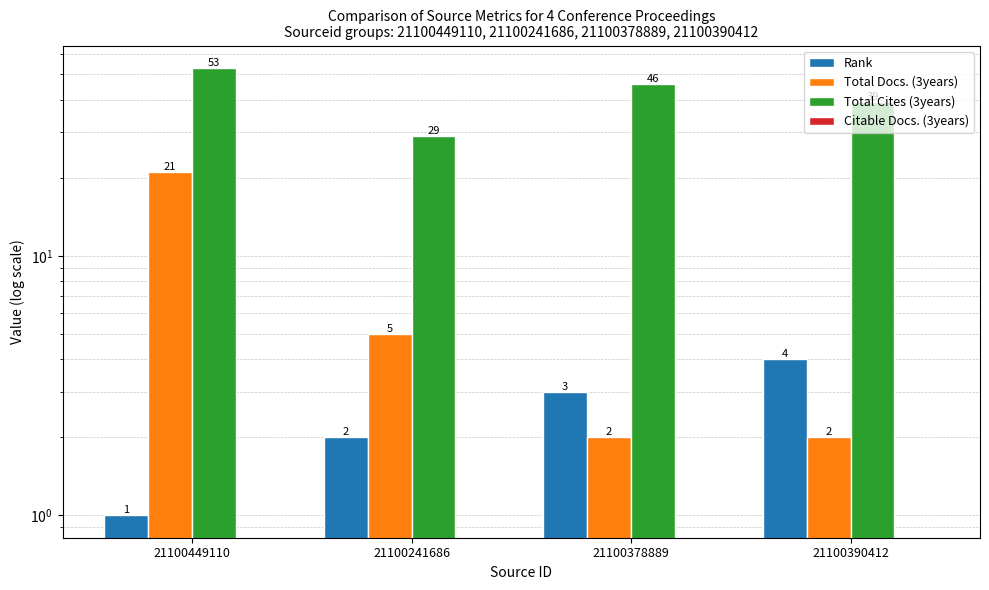

Which series has the largest range (max minus min)?

Total Cites (3years)